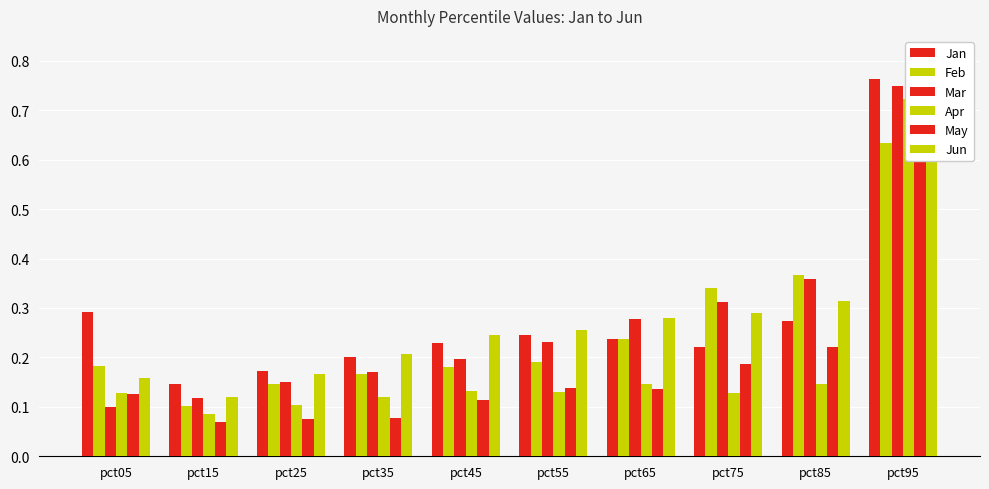

What is the sum of all May values?

1.9